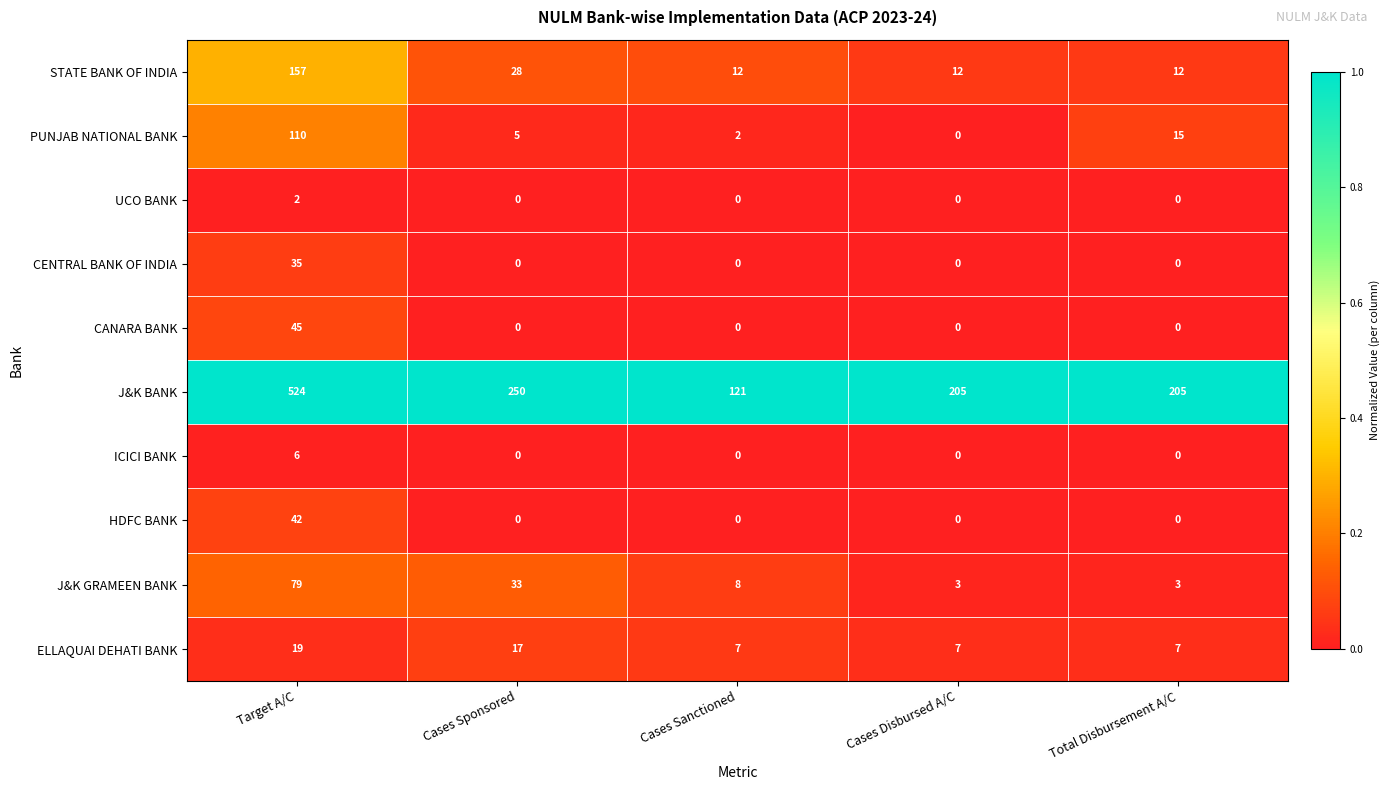

What is the approximate value of J&K GRAMEEN BANK at Cases Sanctioned, to the nearest 5?

10